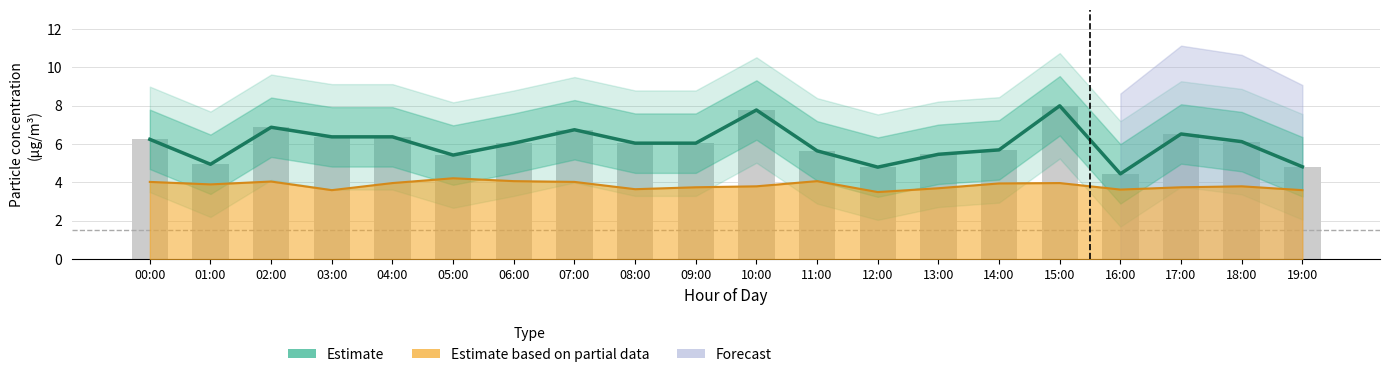

Where does the Estimate series first go above 6?

00:00